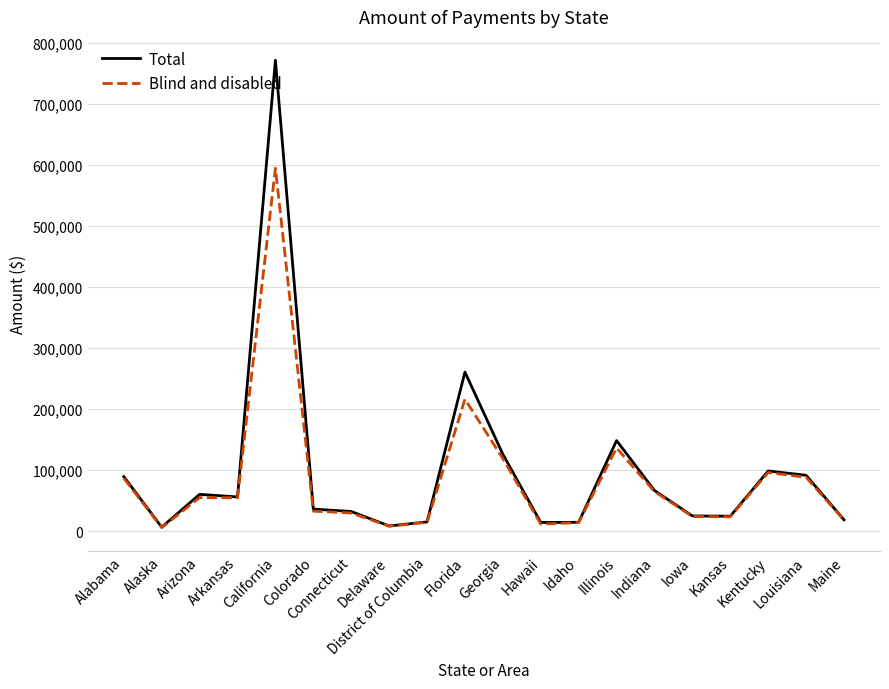

What is the maximum value for Blind and disabled?

594911